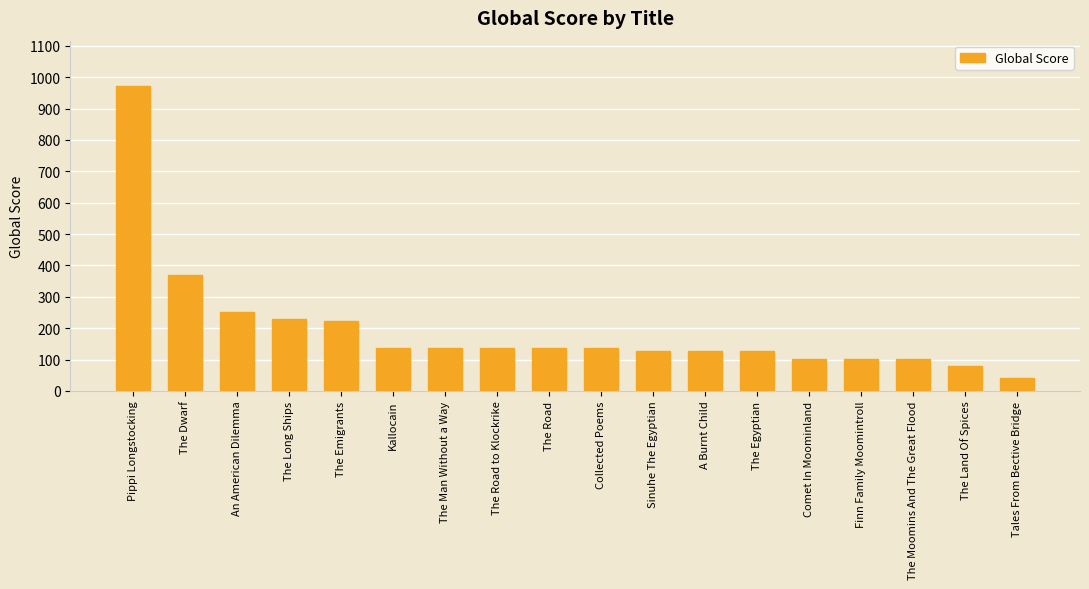

What is the average value?

197